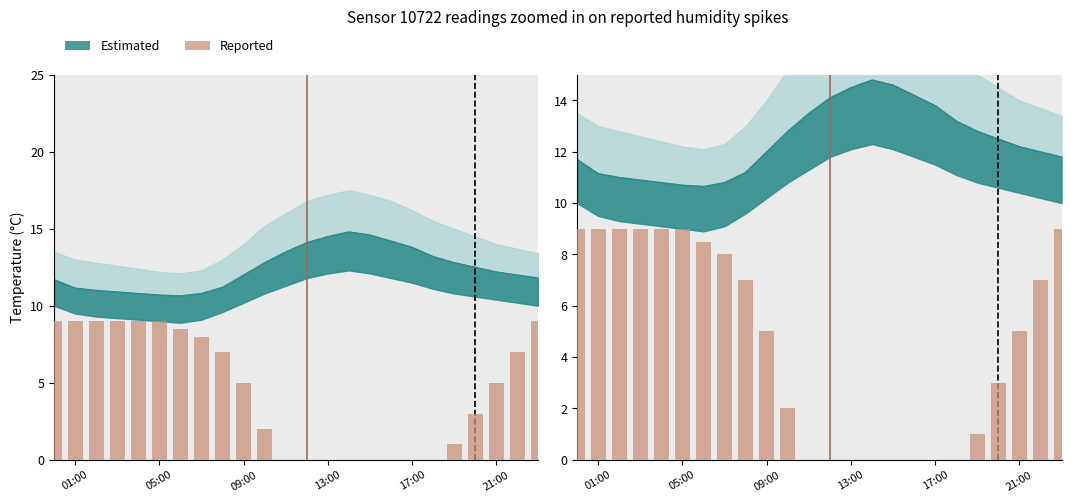

How many data points are above 5?

11